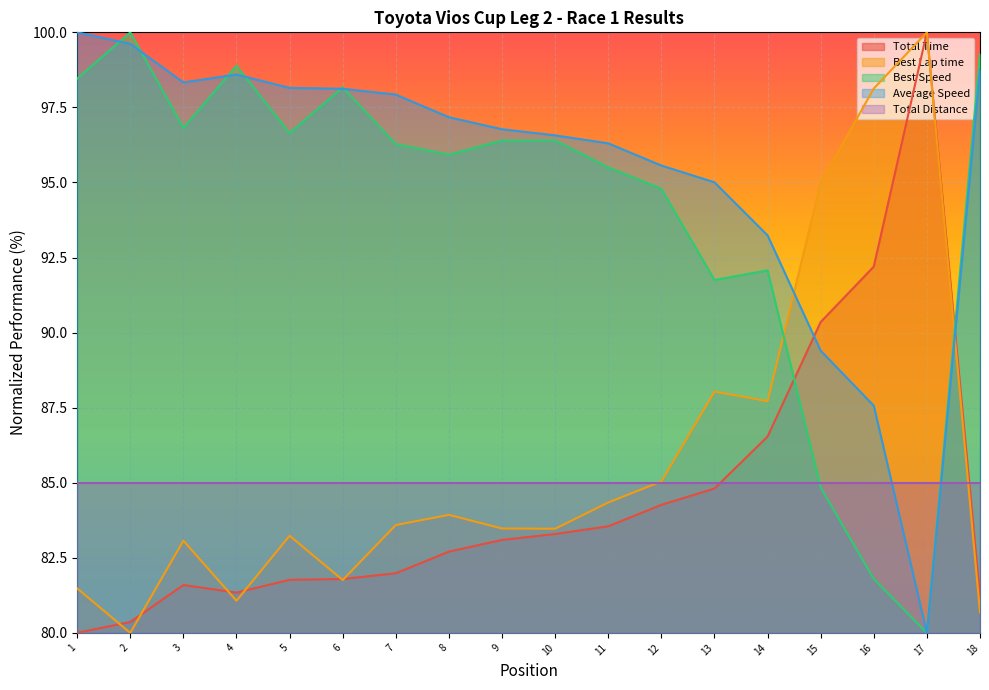

Is the value of Total Time at 15 greater than the value of Total Distance at 14?

Yes